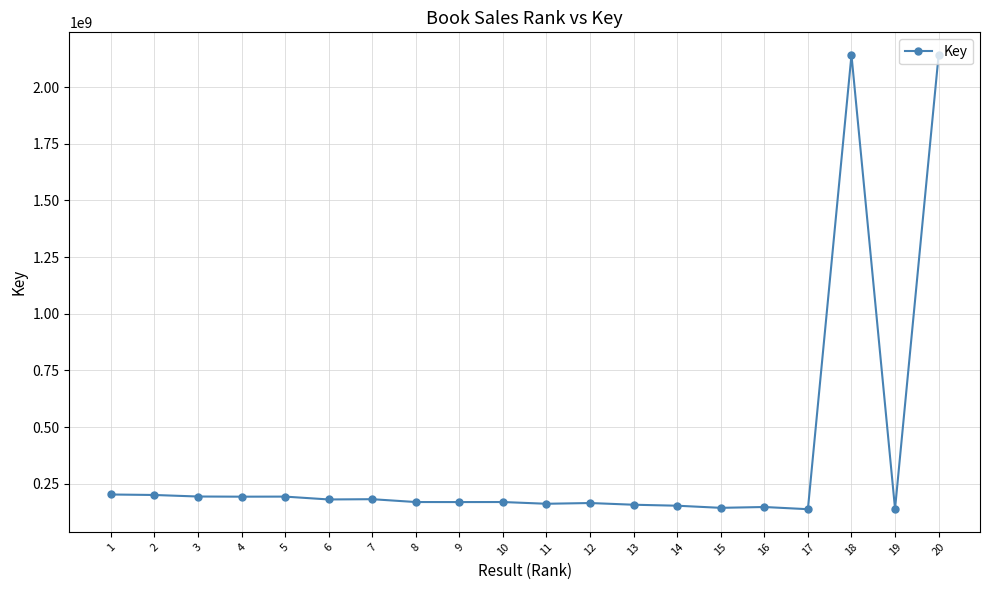

Is it true that the value at 13 is 157461776?

True